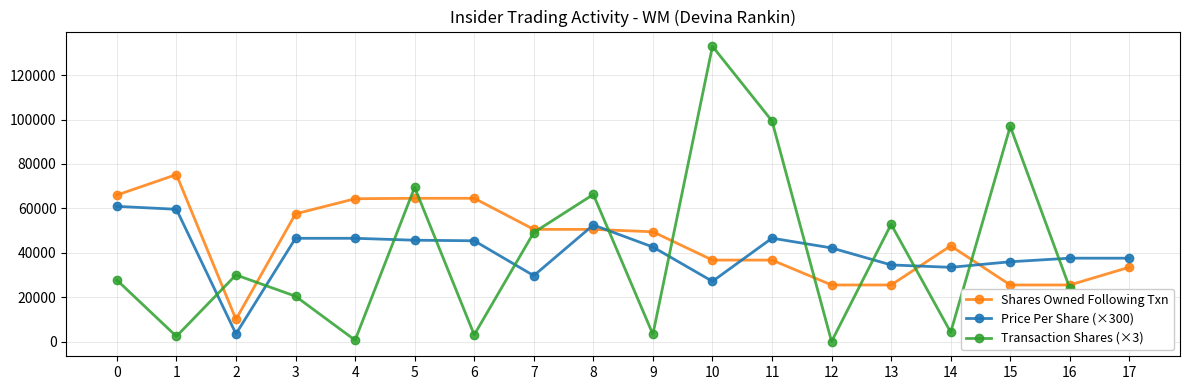

Is the value of Shares Owned Following Txn at 14 greater than the value of Price Per Share (×300) at 7?

Yes